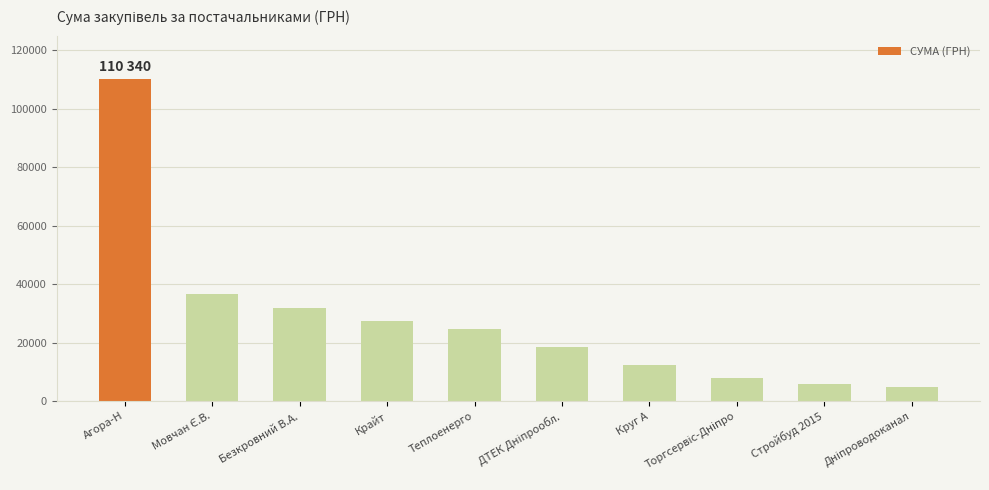

What is the greatest value displayed?

110340.4